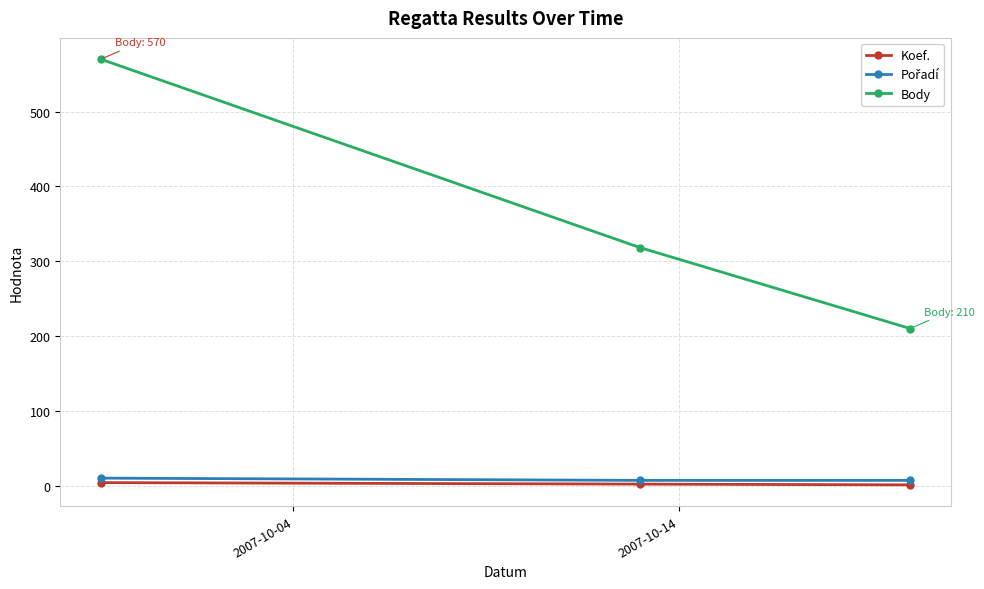

Which series has the largest total across all categories?

Body